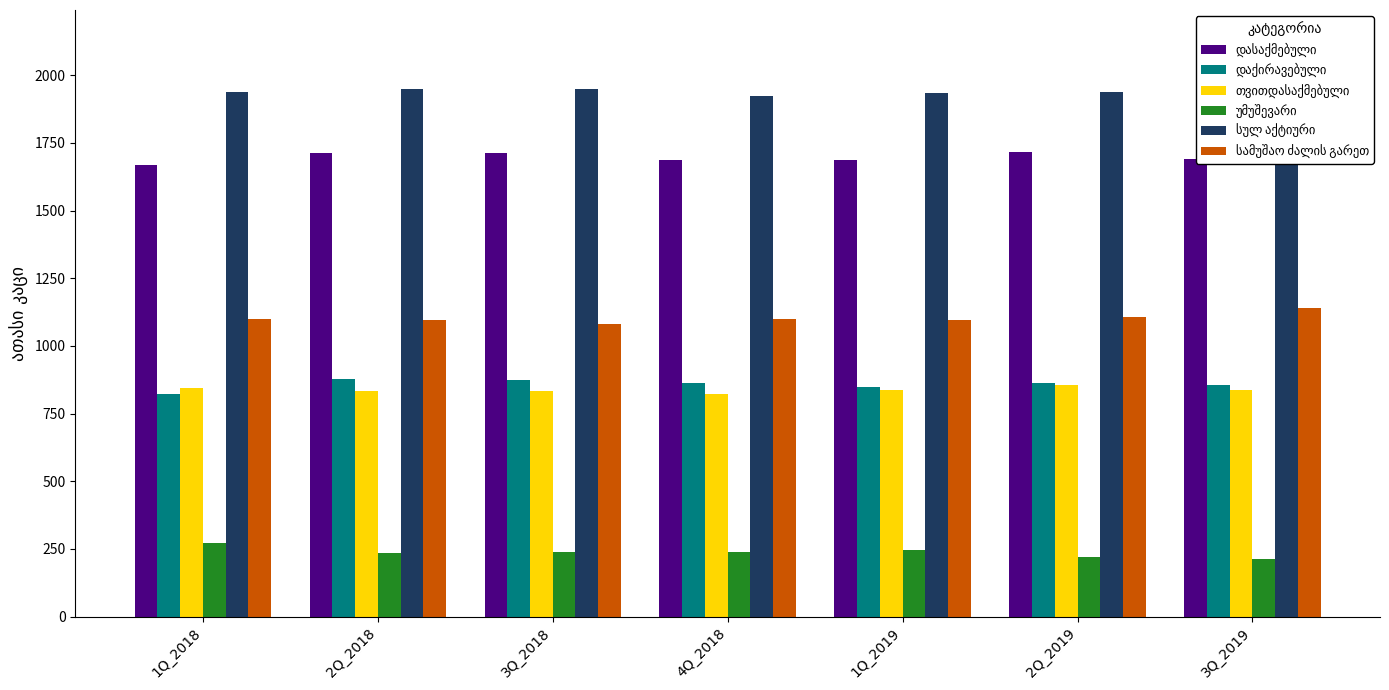

Which series has the largest total across all categories?

სულ აქტიური